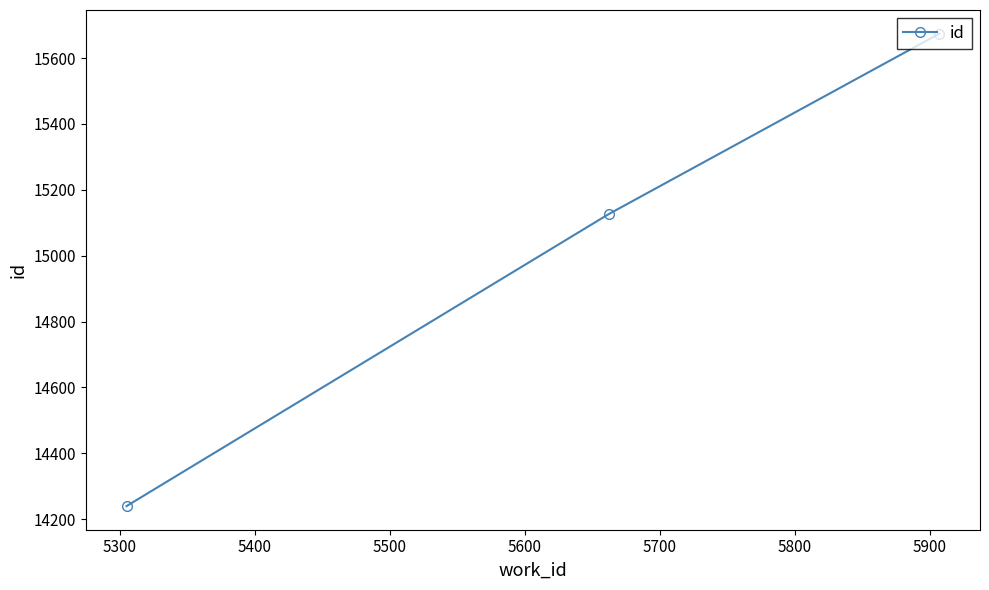

What is the difference between the maximum and minimum values?

1434